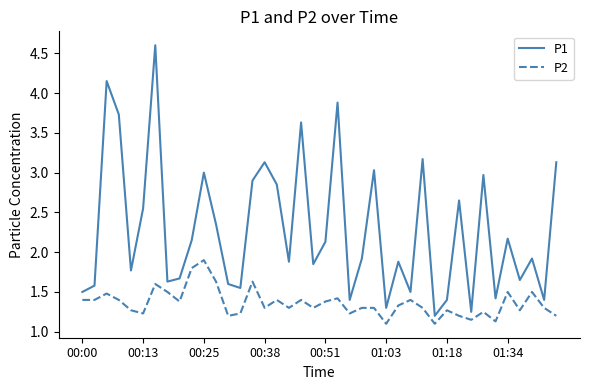

True or false: P1 and P2 cross at least once.

False